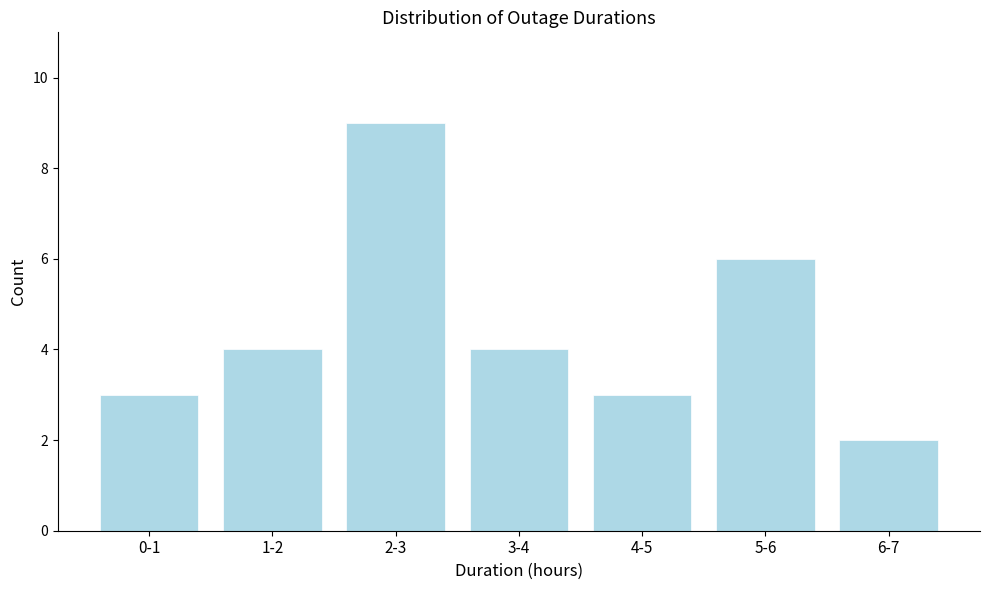

Reading left to right, list all the values displayed in this chart.

0-1=3	1-2=4	2-3=9	3-4=4	4-5=3	5-6=6	6-7=2